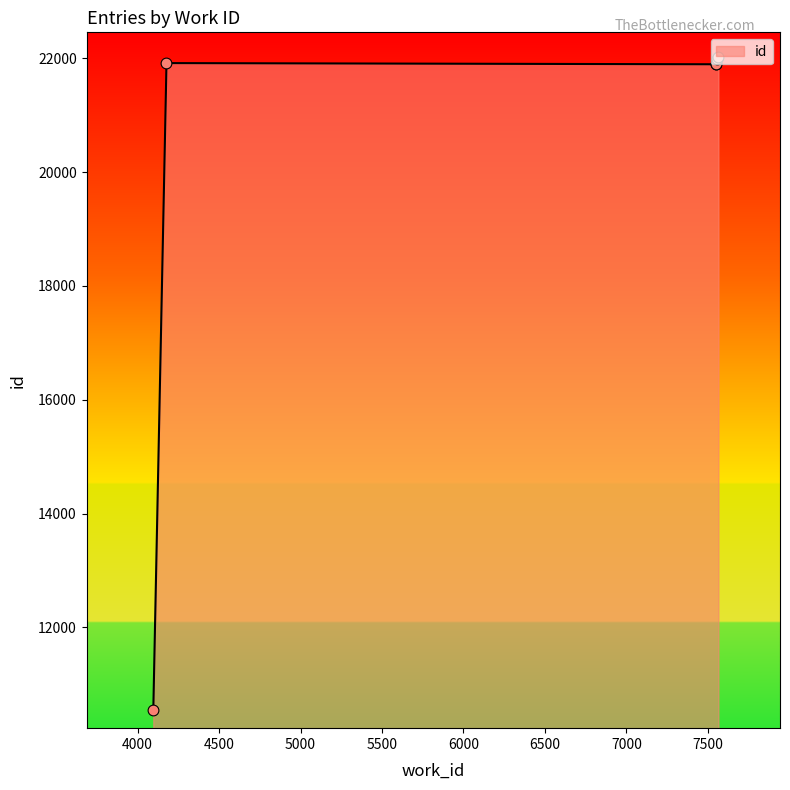

What is the ratio of the value at 4177 to the value at 7565?

1.0